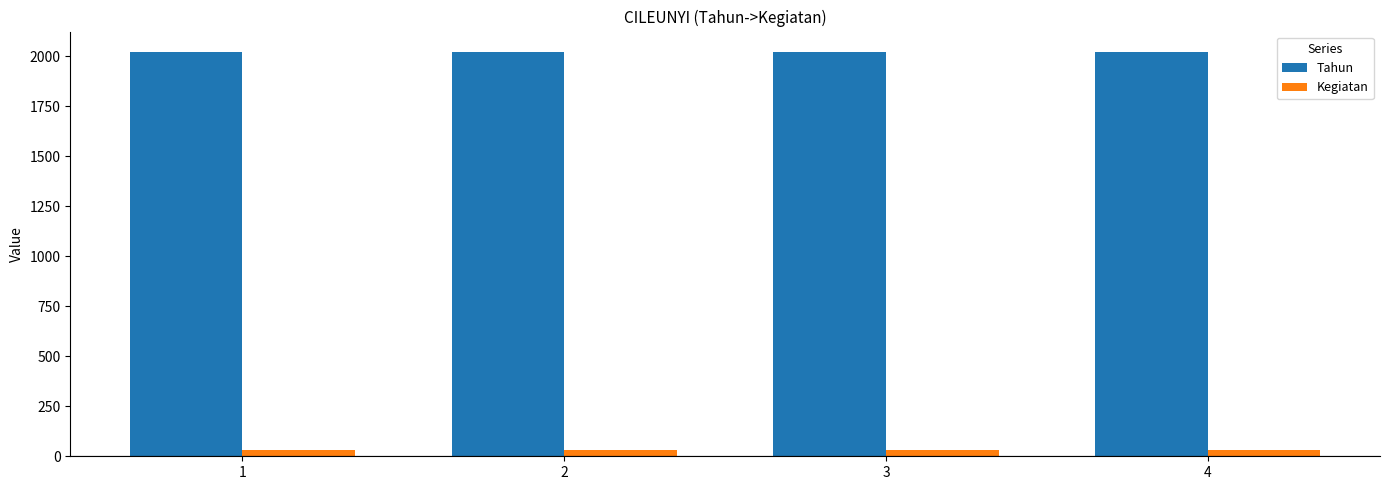

How many groups of bars are there?

4